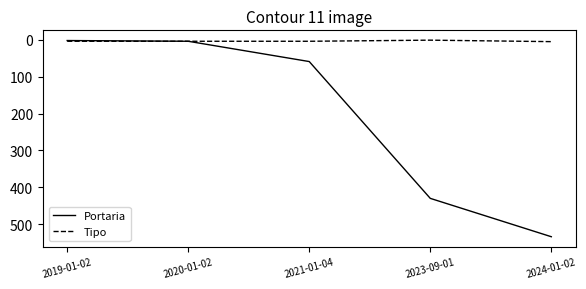

Which category has the highest value across all series?

2024-01-02